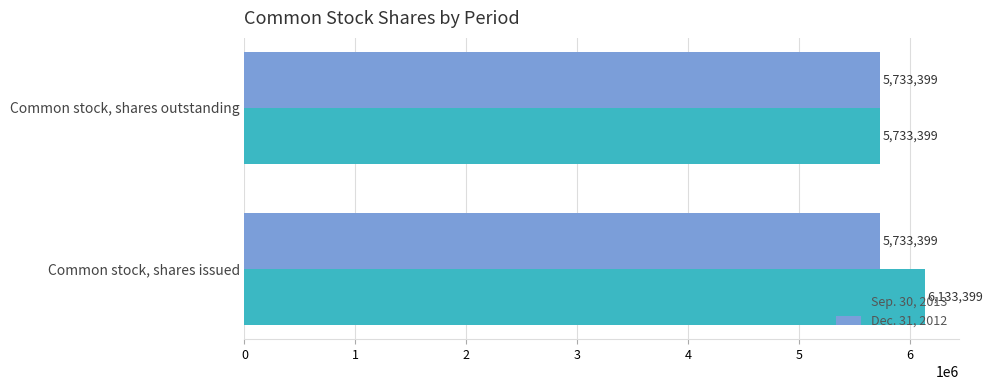

What is the smallest value displayed?

5733399